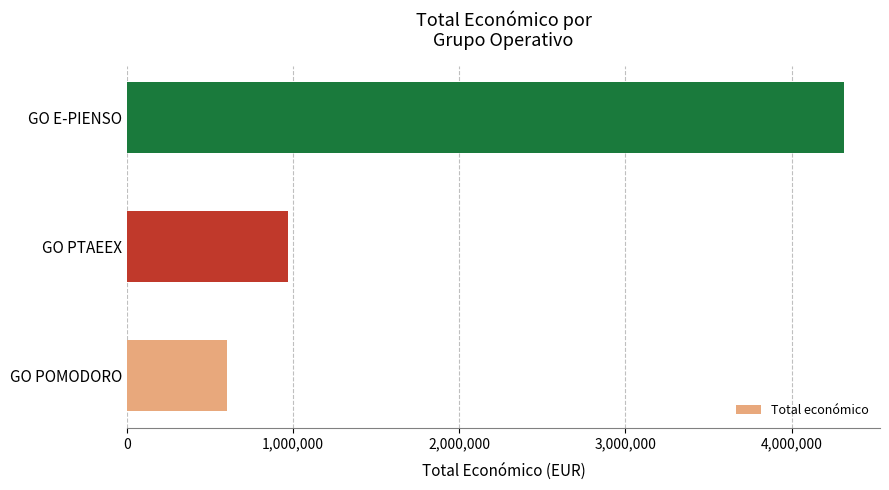

Reading top to bottom, list all the values displayed in this chart.

GO E-PIENSO=4316373	GO PTAEEX=969996	GO POMODORO=599540